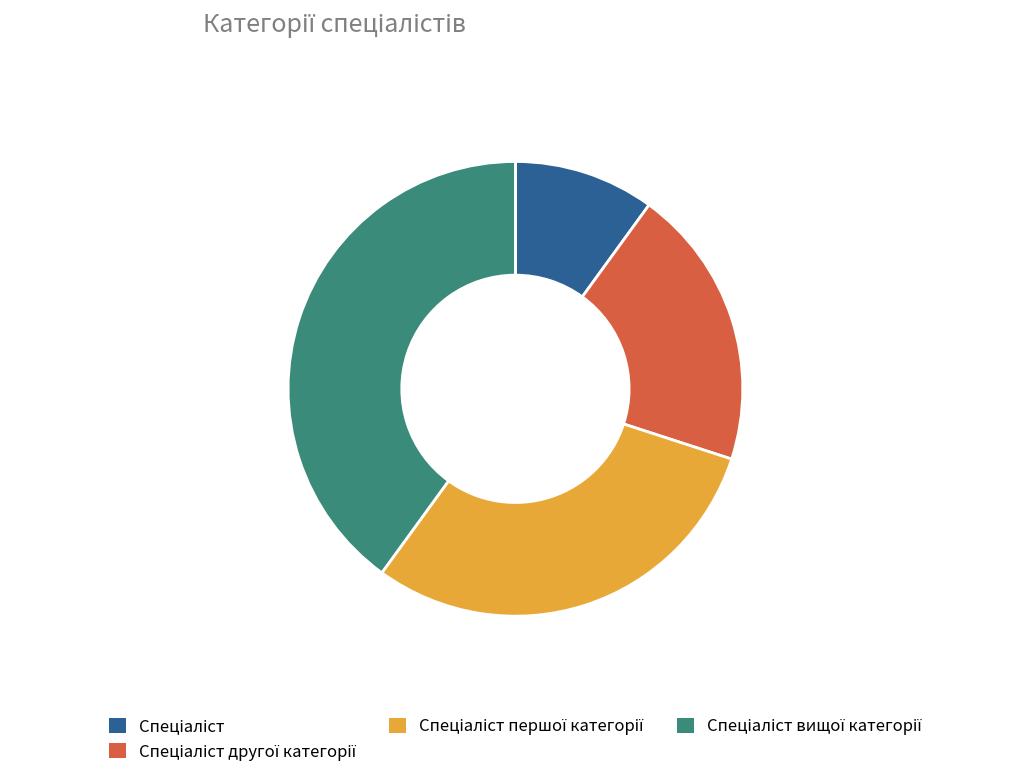

Is there any slice that represents more than half of the pie?

No